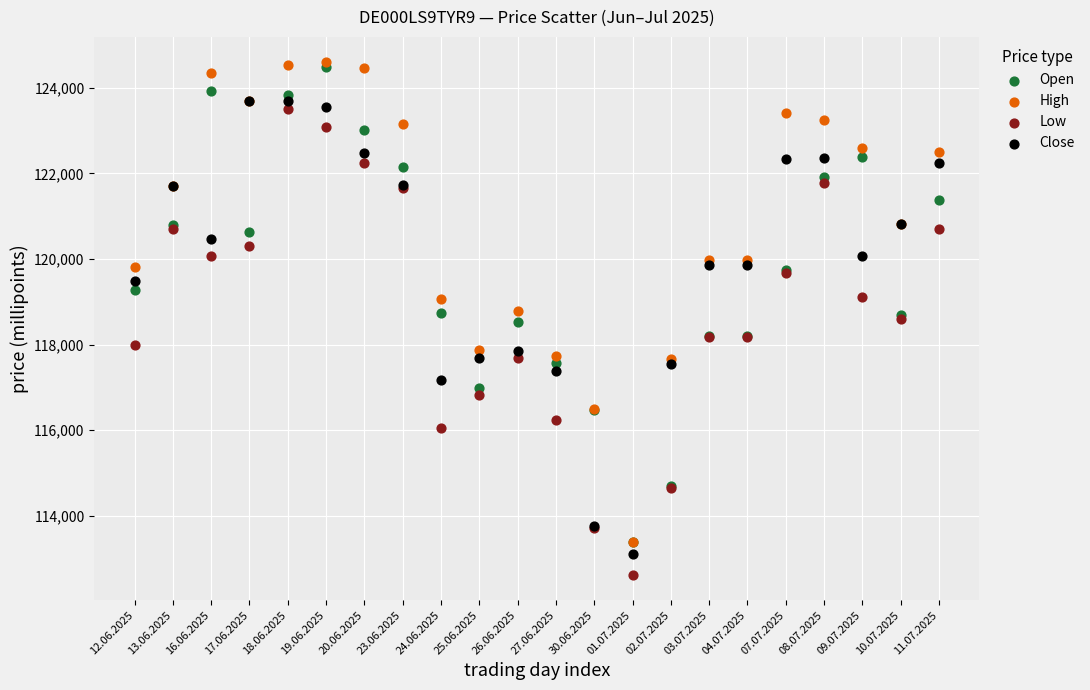

What are all the series names shown in the legend?

Open, High, Low, Close